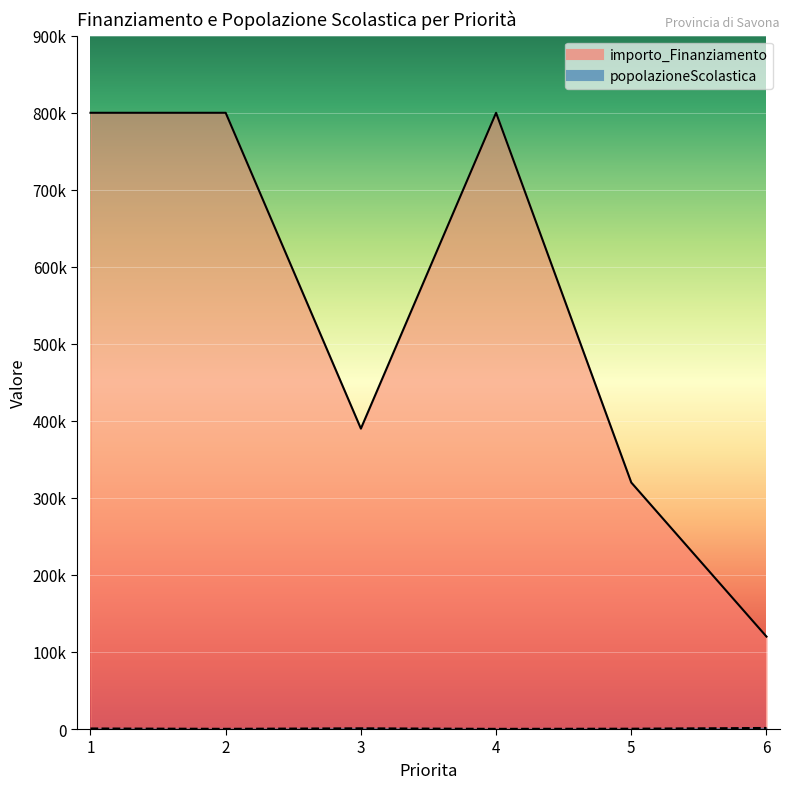

List the labels in order of importo_Finanziamento value, smallest first.

6, 5, 3, 1, 2, 4